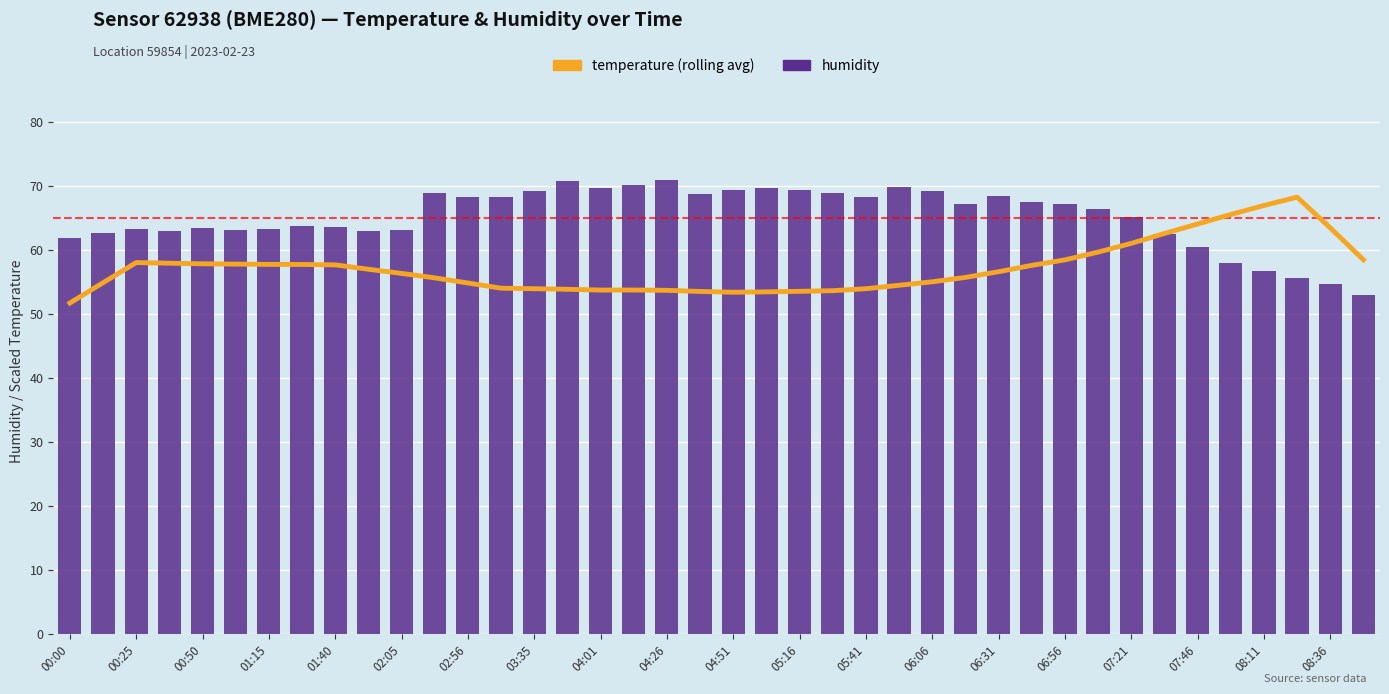

What position from the right is 31?

9